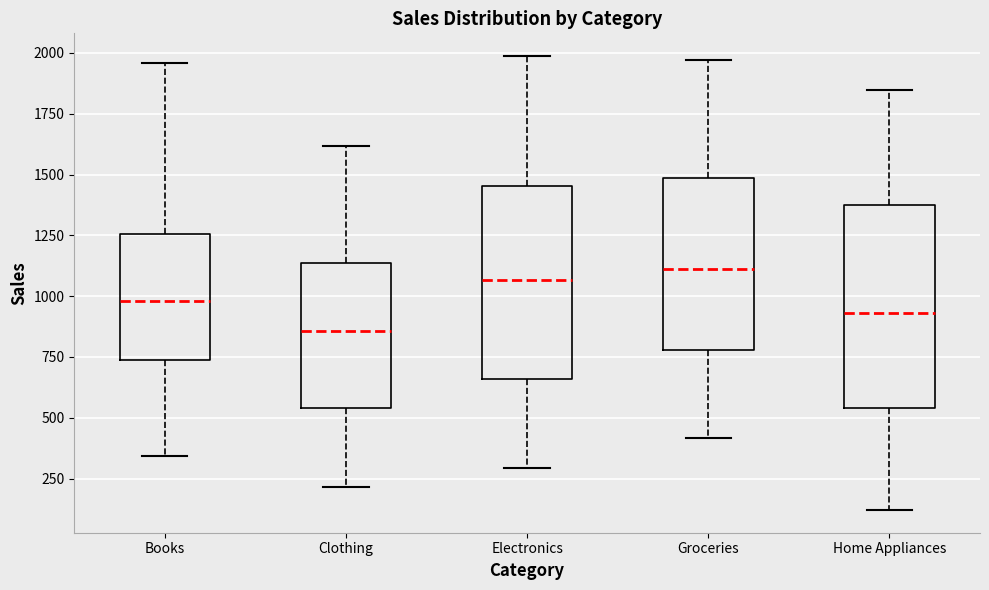

Reading left to right, transcribe this box plot: for each box, give where its median line is, the range the box spans, and where its two whiskers end, as read against the y-axis. The values are not printed on the chart, so give them approximately, as read against the axis.

Books: median 1000, box 750 to 1250, whiskers 350 to 1950
Clothing: median 850, box 550 to 1150, whiskers 200 to 1600
Electronics: median 1050, box 650 to 1450, whiskers 300 to 2000
Groceries: median 1100, box 800 to 1500, whiskers 400 to 1950
Home Appliances: median 950, box 550 to 1350, whiskers 100 to 1850